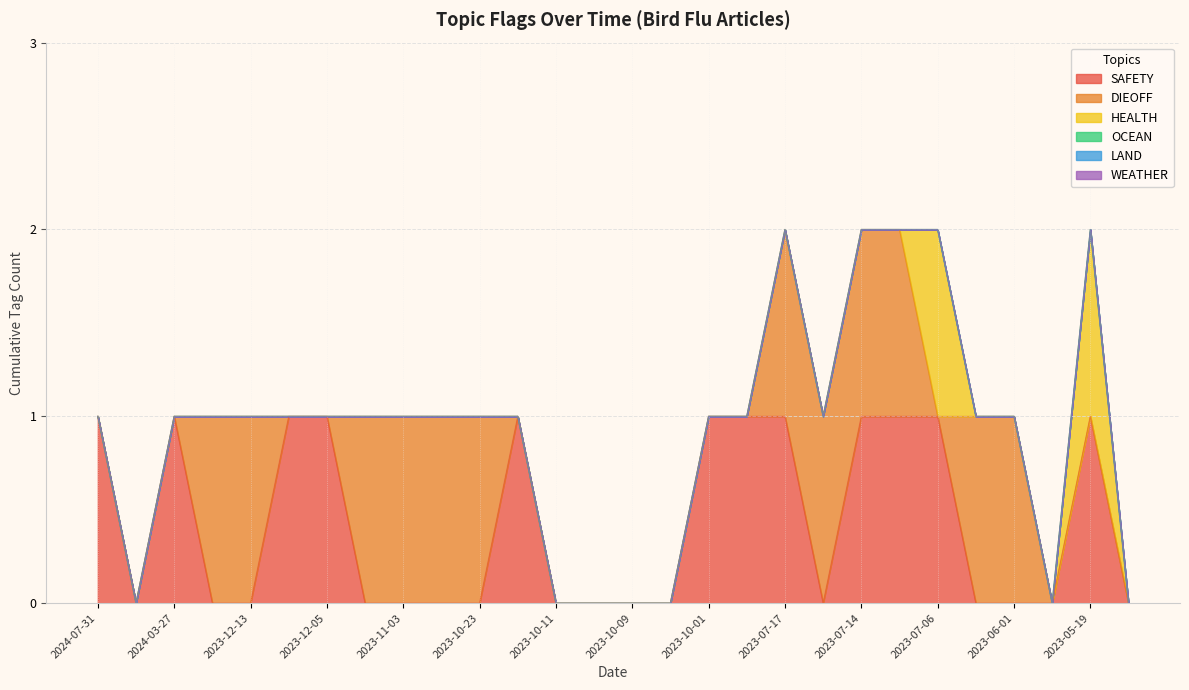

What is the difference between the highest and lowest values at 2024-07-31?

1